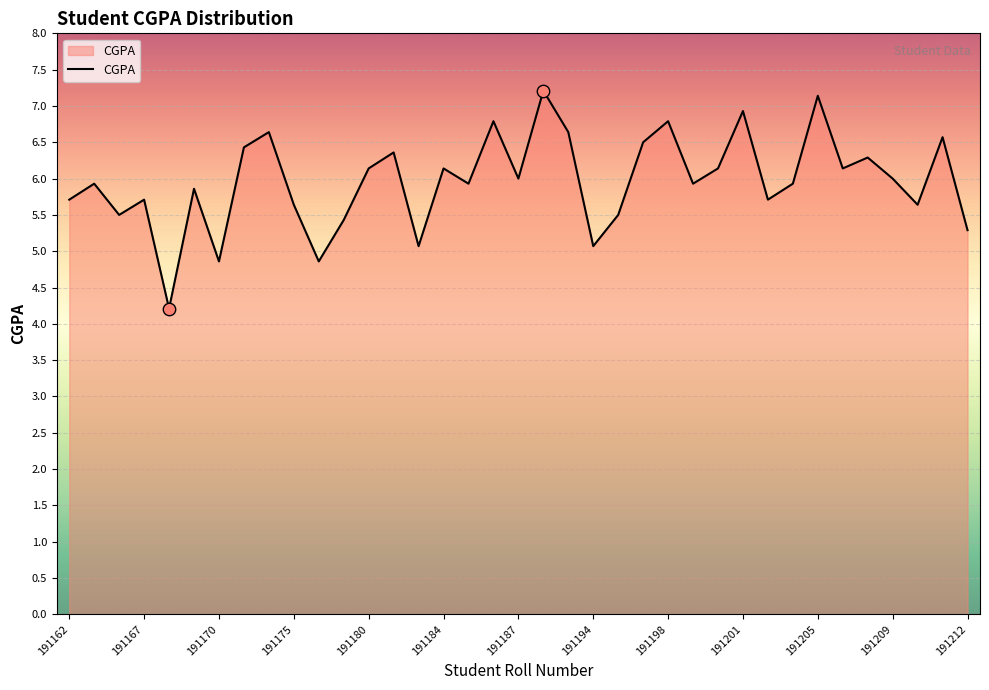

What is the maximum value shown in the chart?

7.2